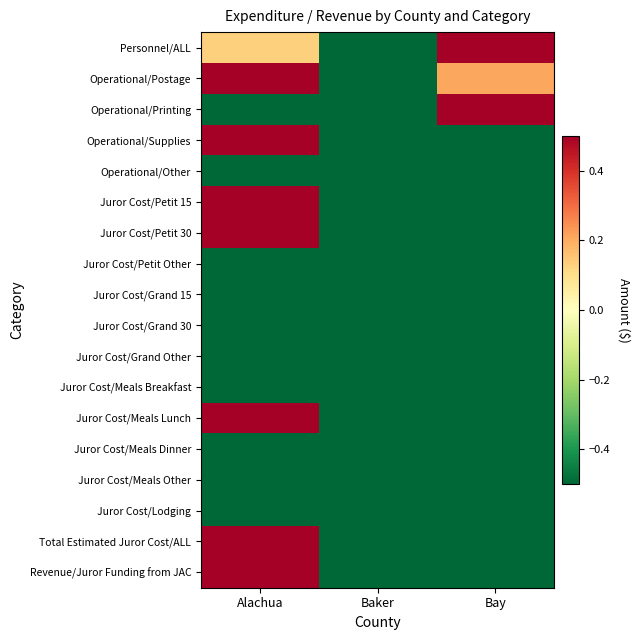

At how many categories does at least one series exceed 0?

2